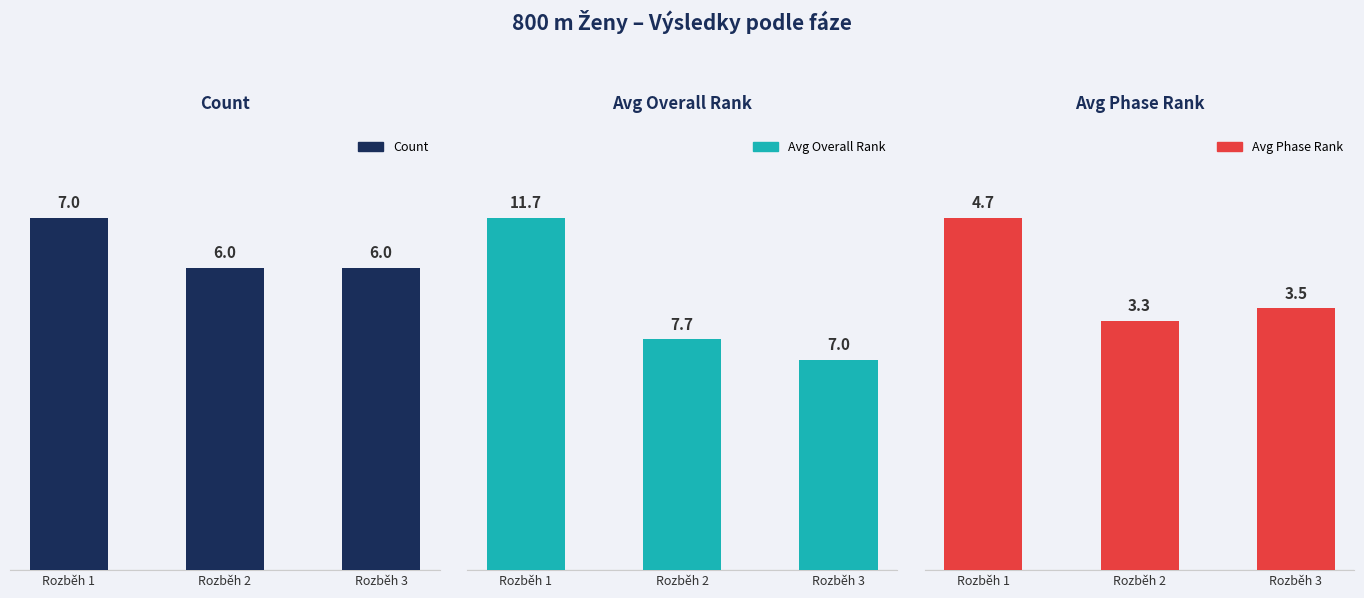

How many data points does each series have?

3